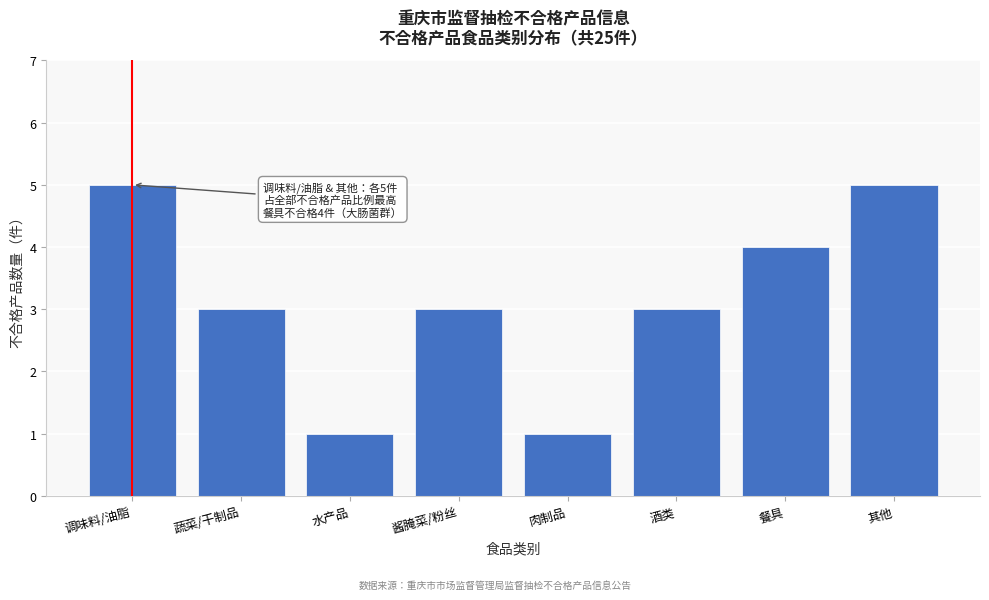

Reading right to left, transcribe all the data shown in this chart.

5	4	3	1	3	1	3	5